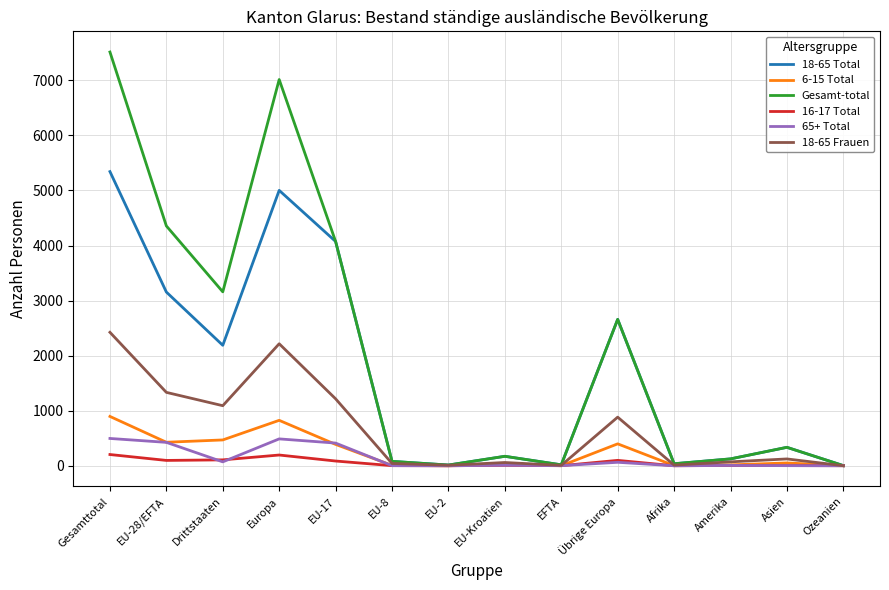

Which category has the highest value across all series?

Gesamttotal